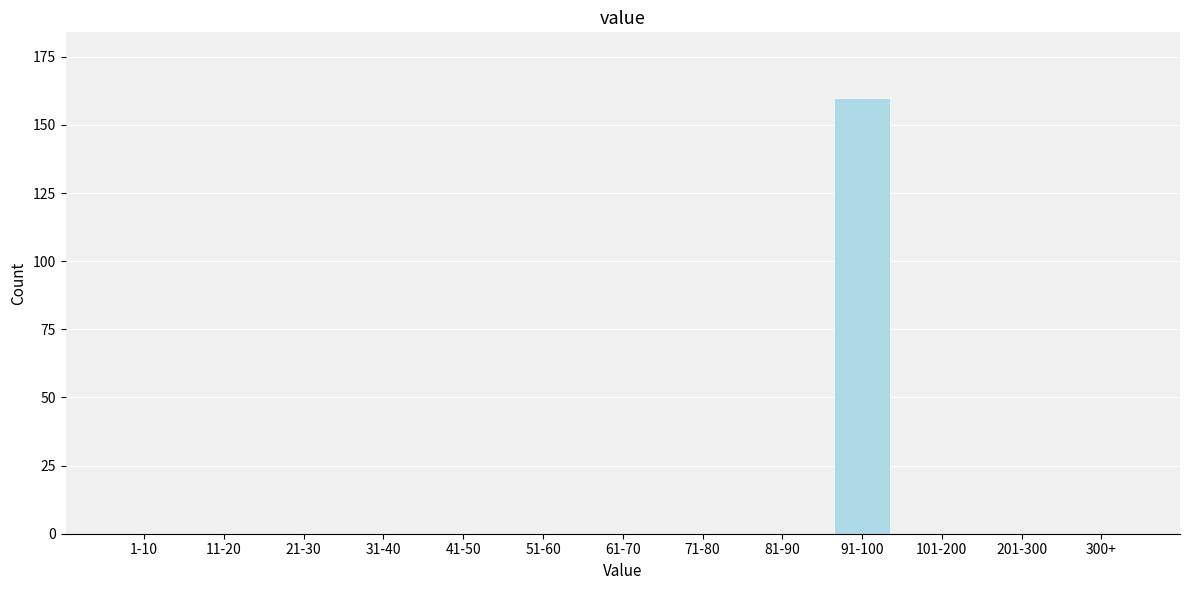

Reading left to right, extract all data points from this chart.

1-10=0	11-20=0	21-30=0	31-40=0	41-50=0	51-60=0	61-70=0	71-80=0	81-90=0	91-100=160	101-200=0	201-300=0	300+=0